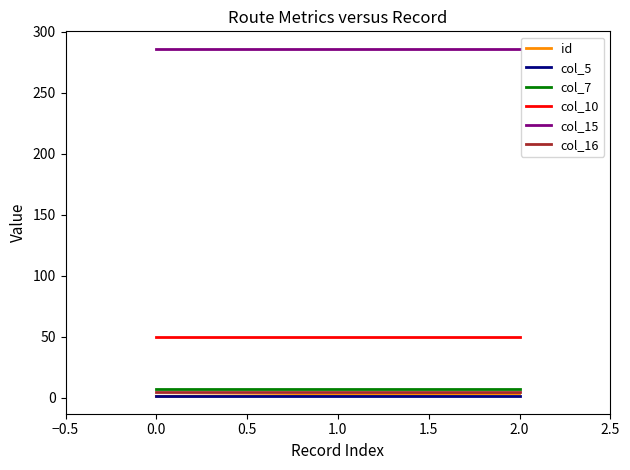

Which series has the largest total across all categories?

col_15